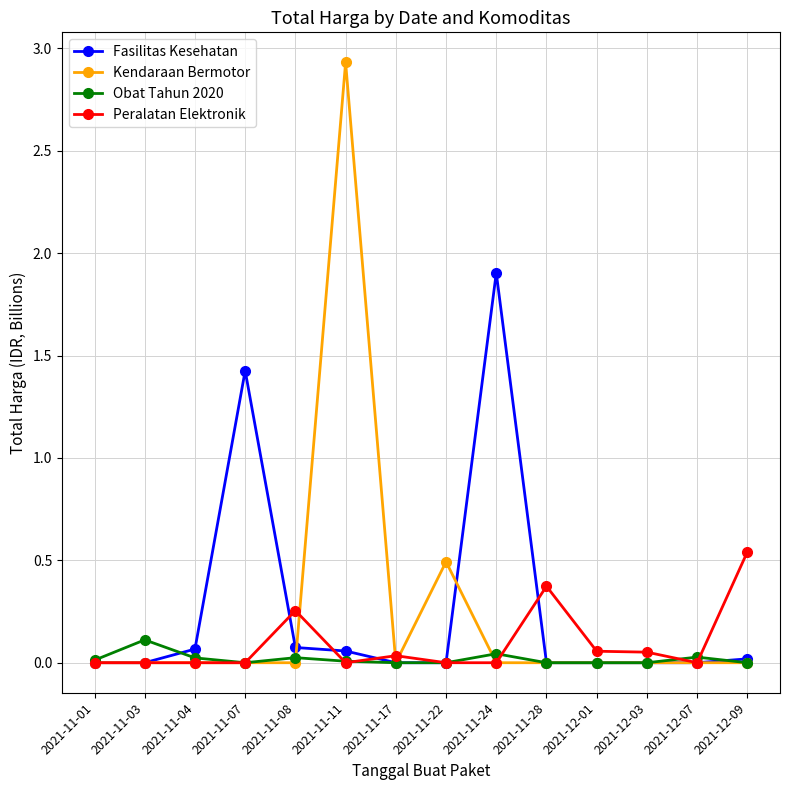

At which category is the sum across all series the highest?

2021-11-11